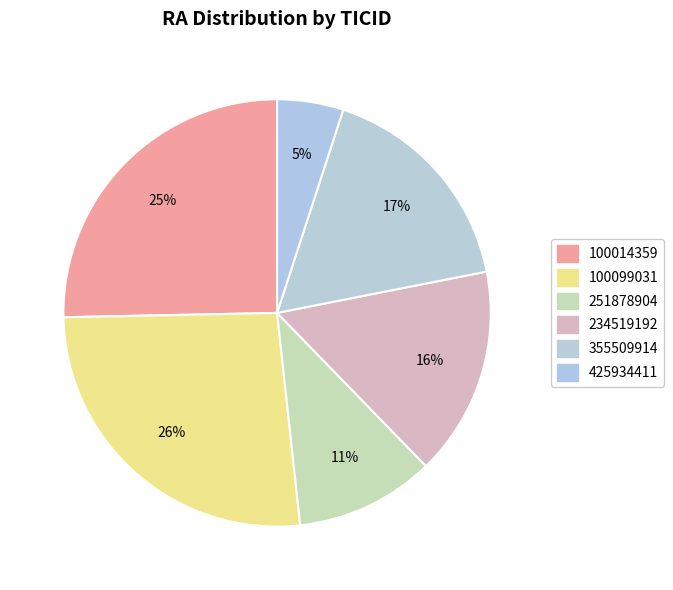

Rank the categories by value from highest to lowest.

100099031, 100014359, 355509914, 234519192, 251878904, 425934411